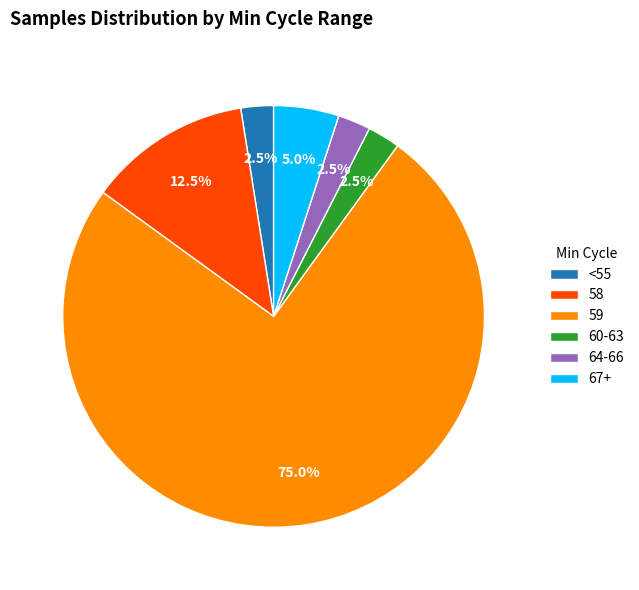

What percentage is NOT represented by 60-63?

97.5%